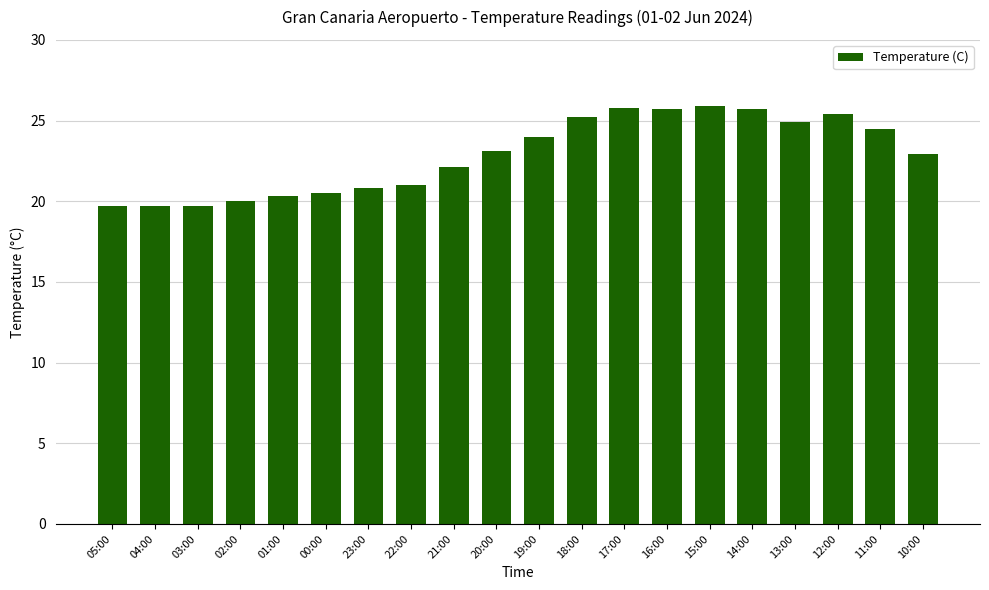

Is it true that the value at 20:00 is 23.1?

True